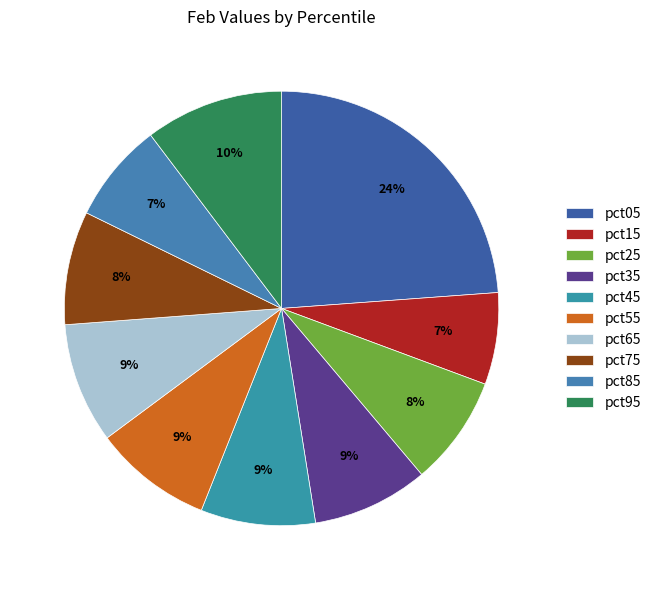

To the nearest percent, what is the difference between the largest and smallest slice percentages?

17%